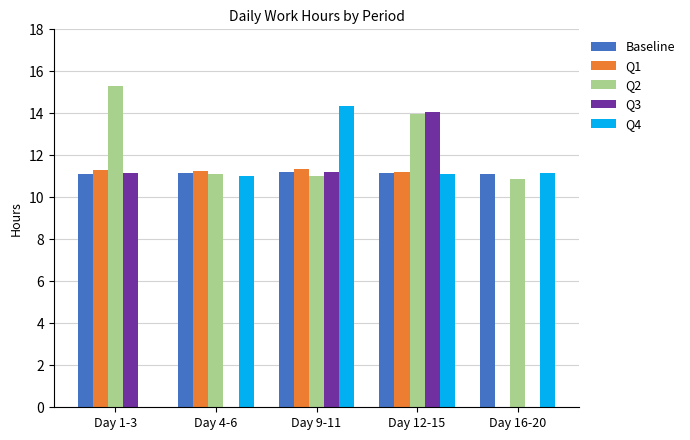

What is the greatest value displayed?

15.3